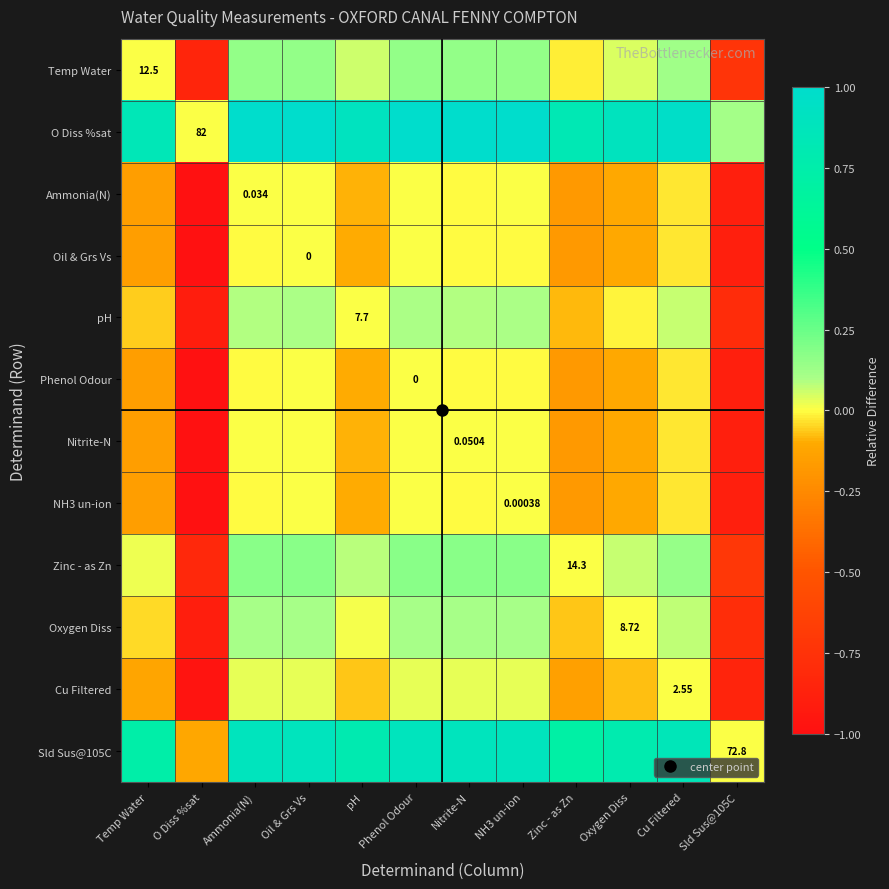

At which category is the sum across all series the highest?

Oil & Grs Vs